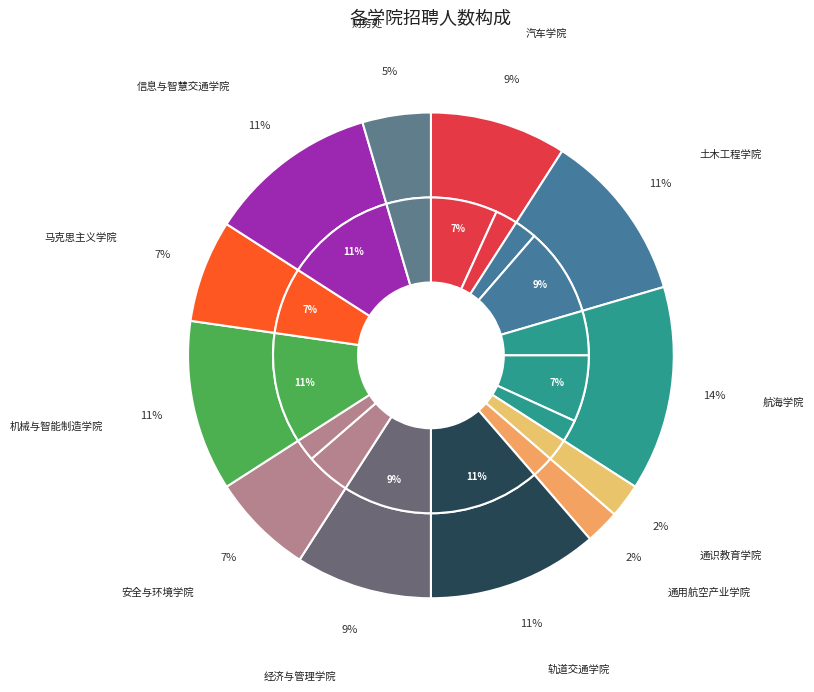

Which has a higher value, 汽车学院专任教师1 or 轨道交通学院专任教师?

轨道交通学院专任教师